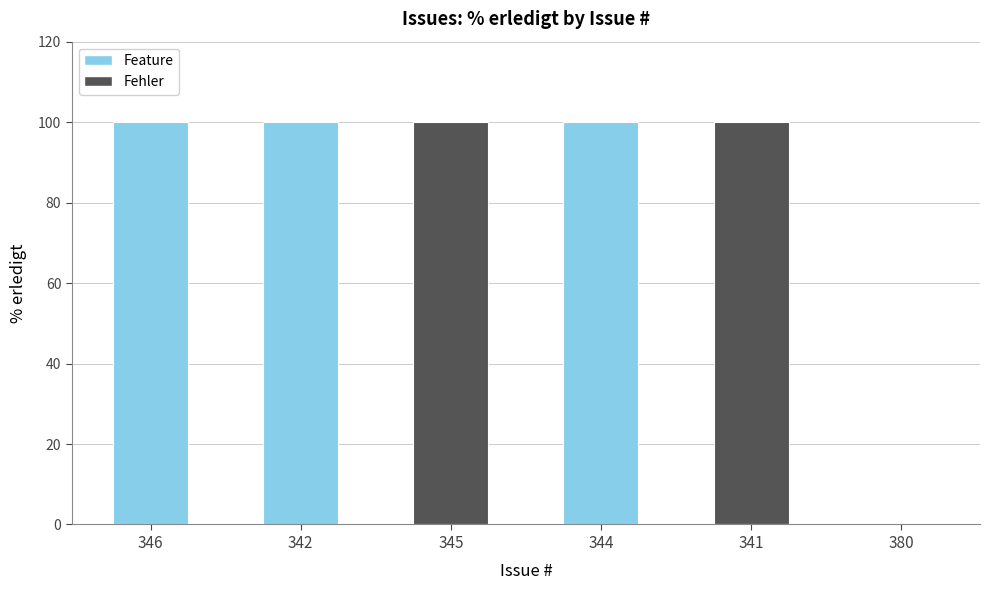

How many categories are shown in the chart?

6